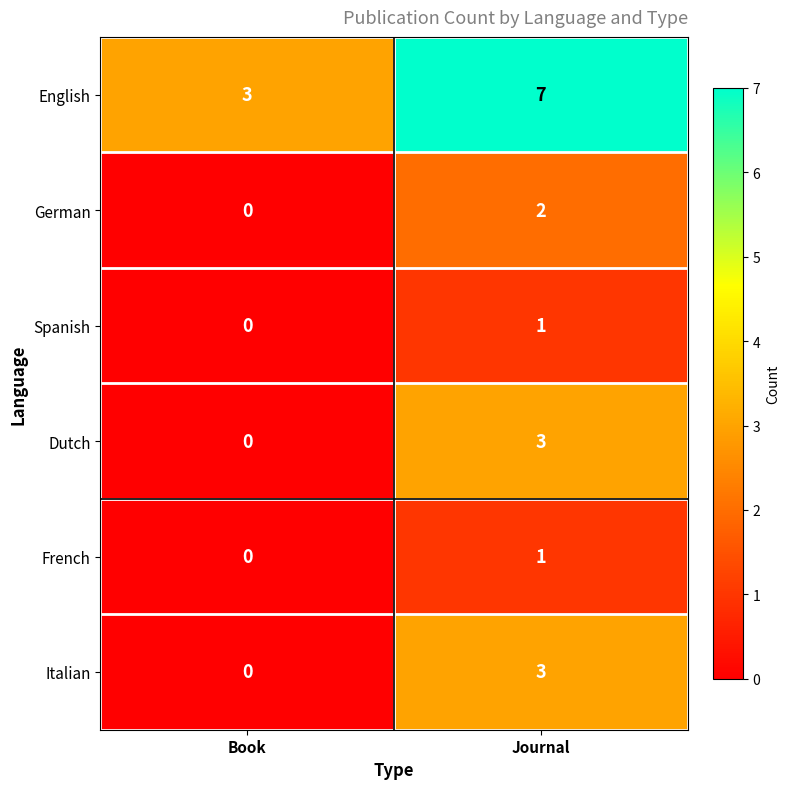

Reading right to left, extract all data points from this chart.

English: Journal=7	Book=3
German: Journal=2	Book=0
Spanish: Journal=1	Book=0
Dutch: Journal=3	Book=0
French: Journal=1	Book=0
Italian: Journal=3	Book=0